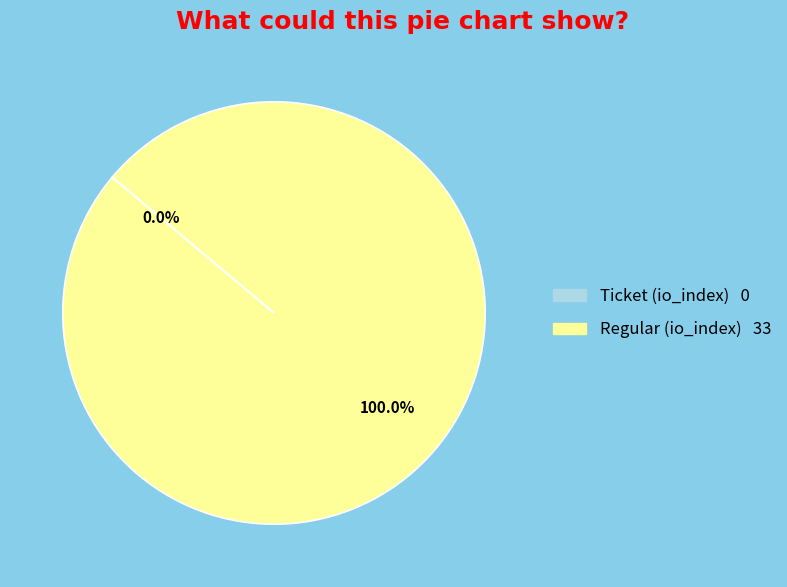

Is it true that Ticket (io_index=0) is 0% of the pie?

True